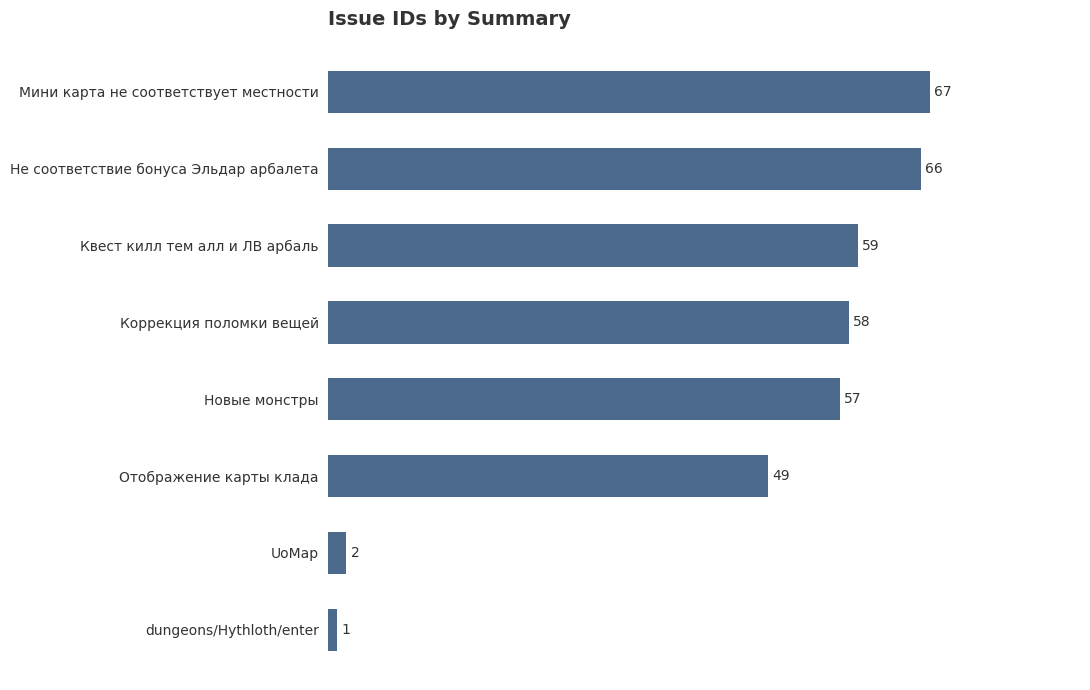

Does the chart contain any negative values?

No